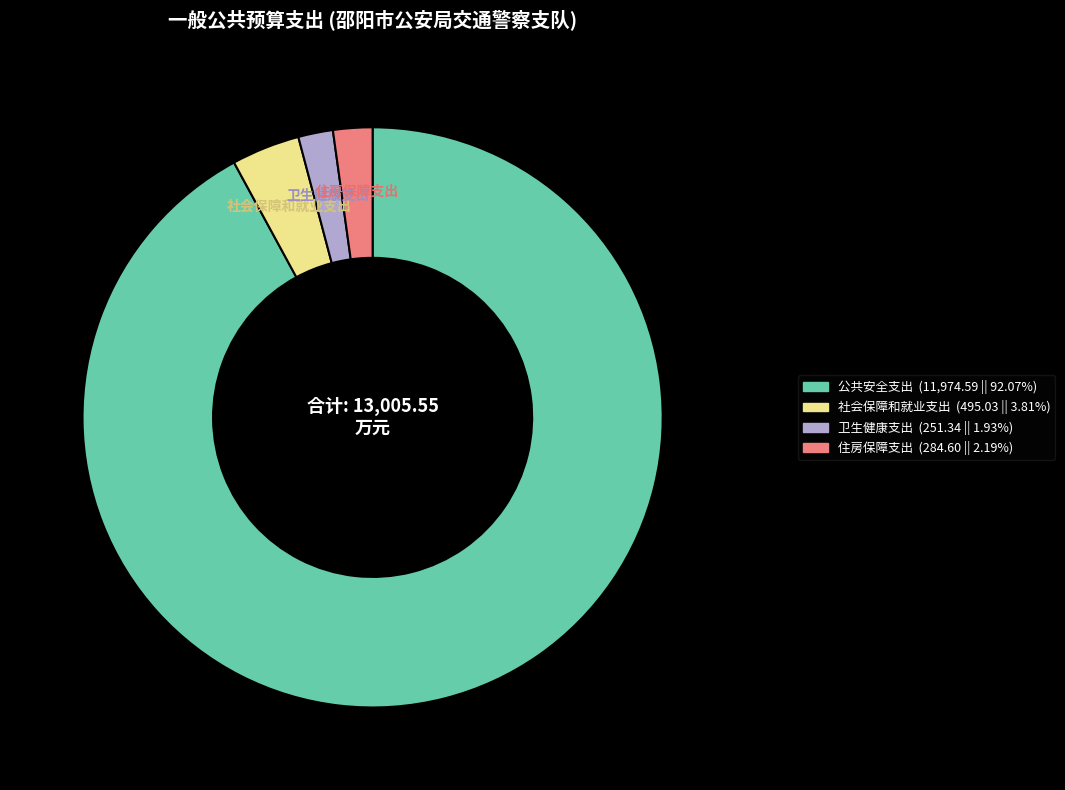

How many segments does this pie chart have?

4